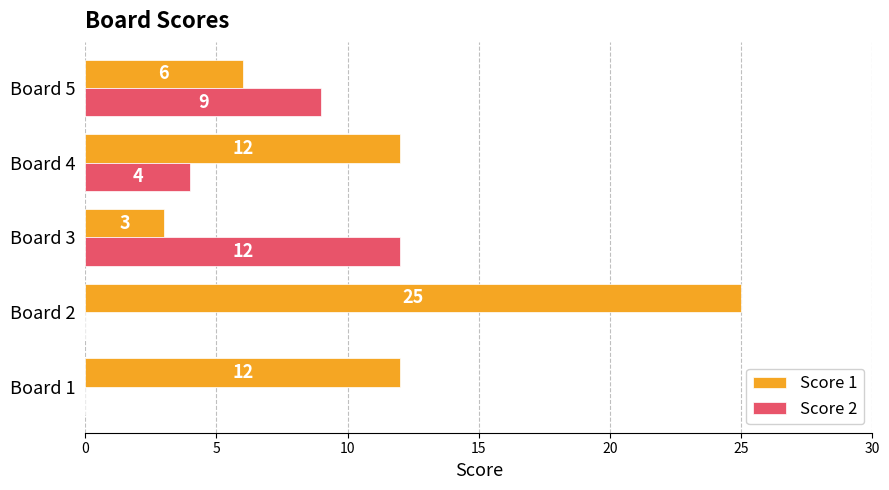

The value of Score 2 at Board 1 is 7. True or false?

False